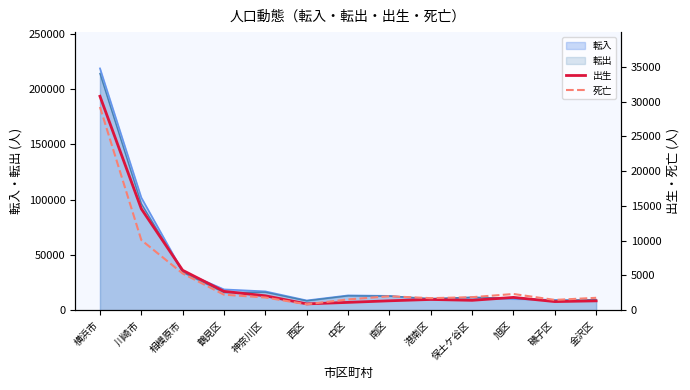

List the labels in order of 死亡 value, largest first.

横浜市, 川崎市, 相模原市, 旭区, 鶴見区, 南区, 保土ケ谷区, 神奈川区, 金沢区, 港南区, 中区, 磯子区, 西区